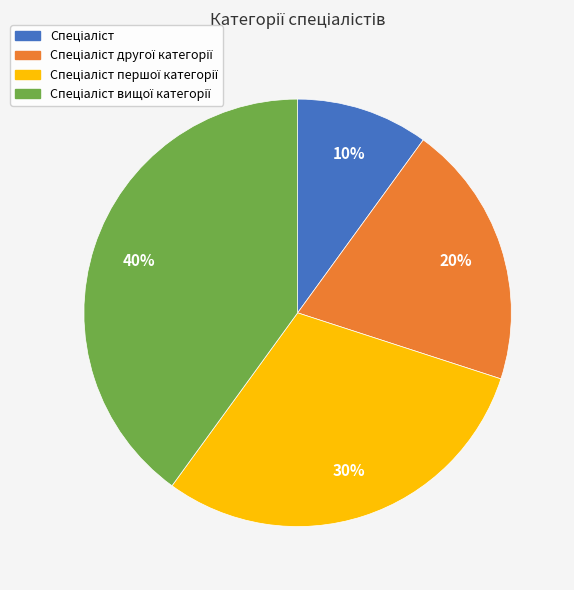

Does any single category account for the majority?

No